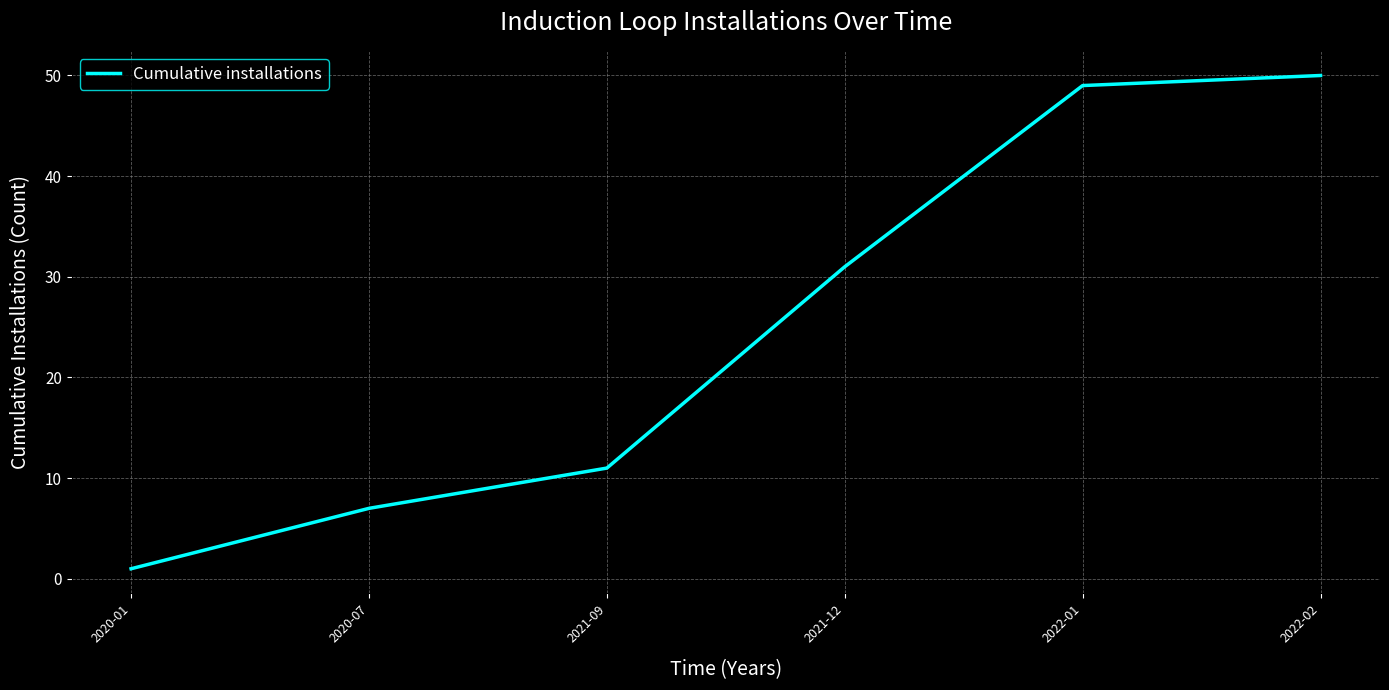

True or false: there are more than 1 points higher than both neighbors.

False